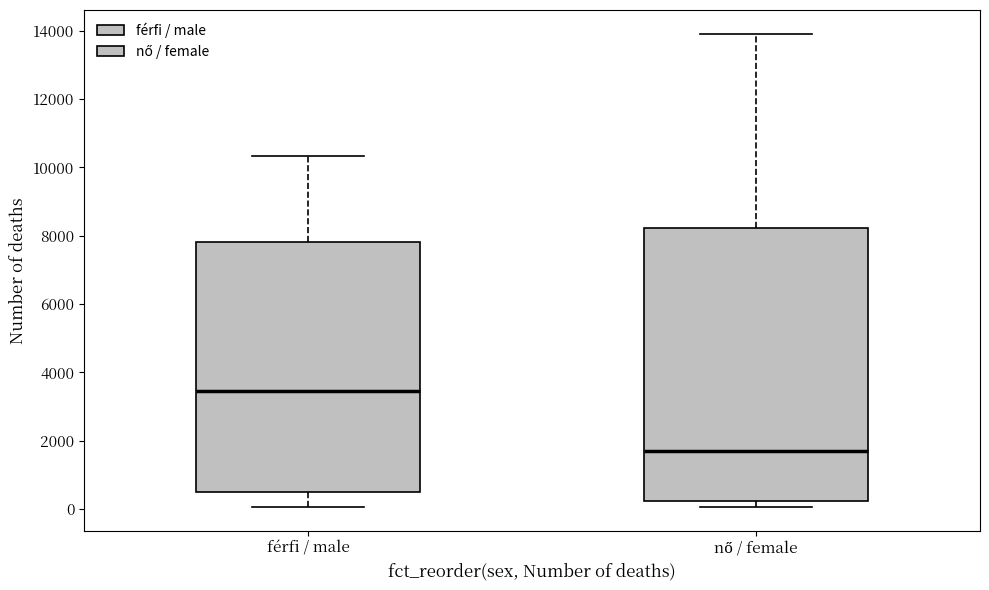

Reading left to right, transcribe this box plot: for each box, give where its median line is, the range the box spans, and where its two whiskers end, as read against the y-axis. The values are not printed on the chart, so give them approximately, as read against the axis.

férfi / male: median 3400, box 400 to 7800, whiskers 0 to 10400
nő / female: median 1800, box 200 to 8200, whiskers 0 to 14000